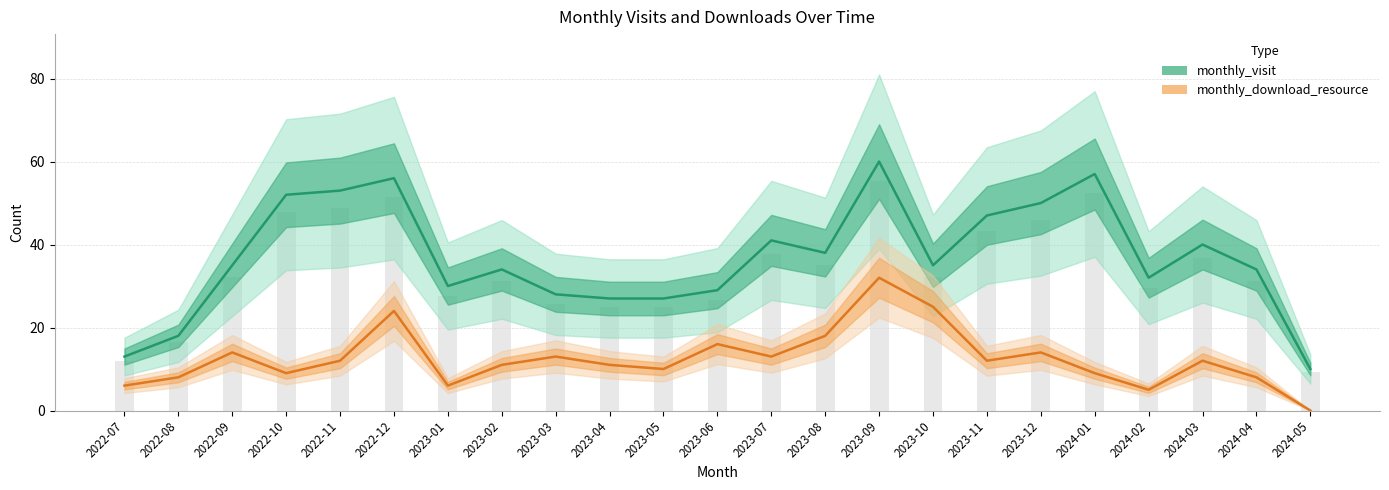

True or false: monthly_download_resource has a value of 14 at 2023-12.

True